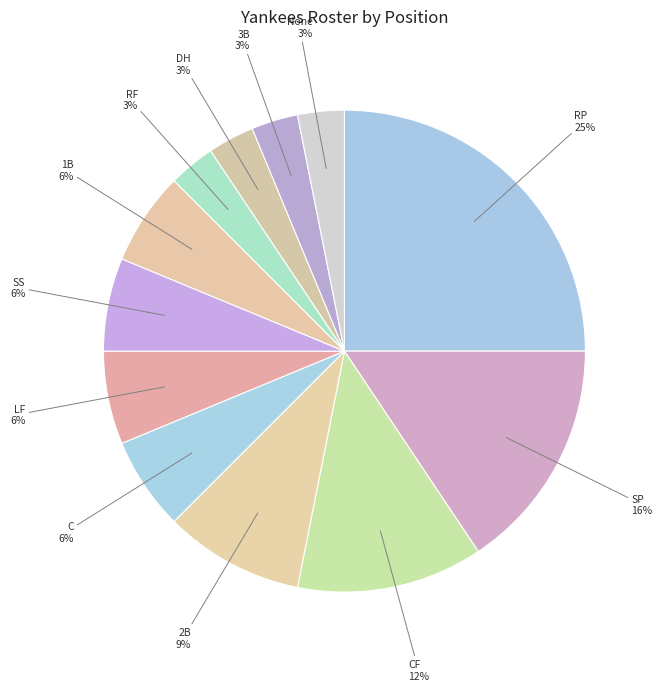

Is the sum of None and 1B greater than half?

No